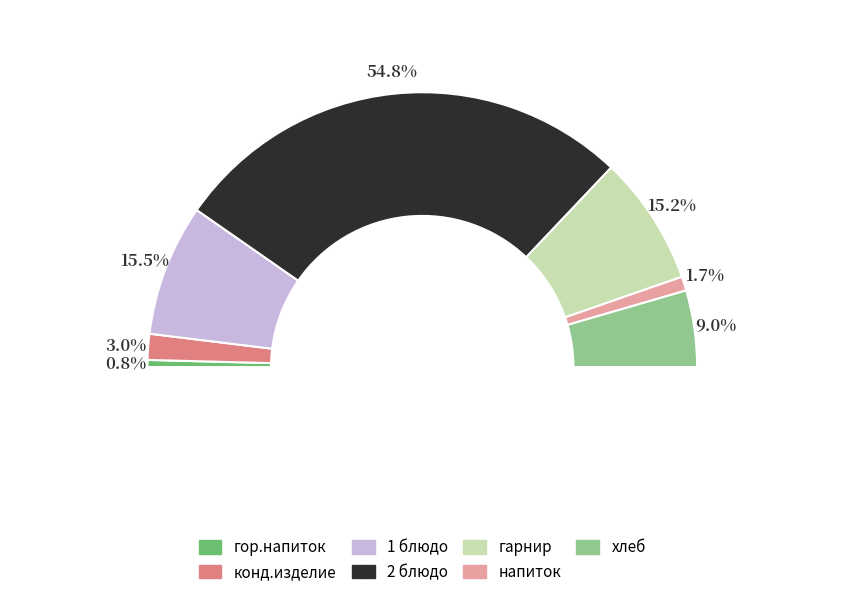

The гор.напиток slice represents 1% of the pie. True or false?

True